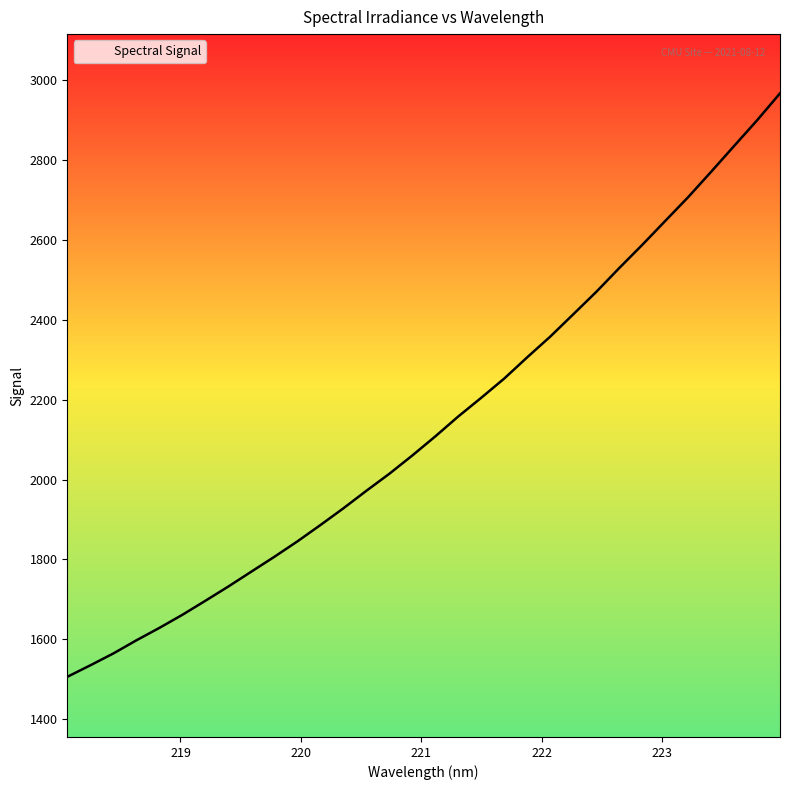

What is the average value?

2138.2